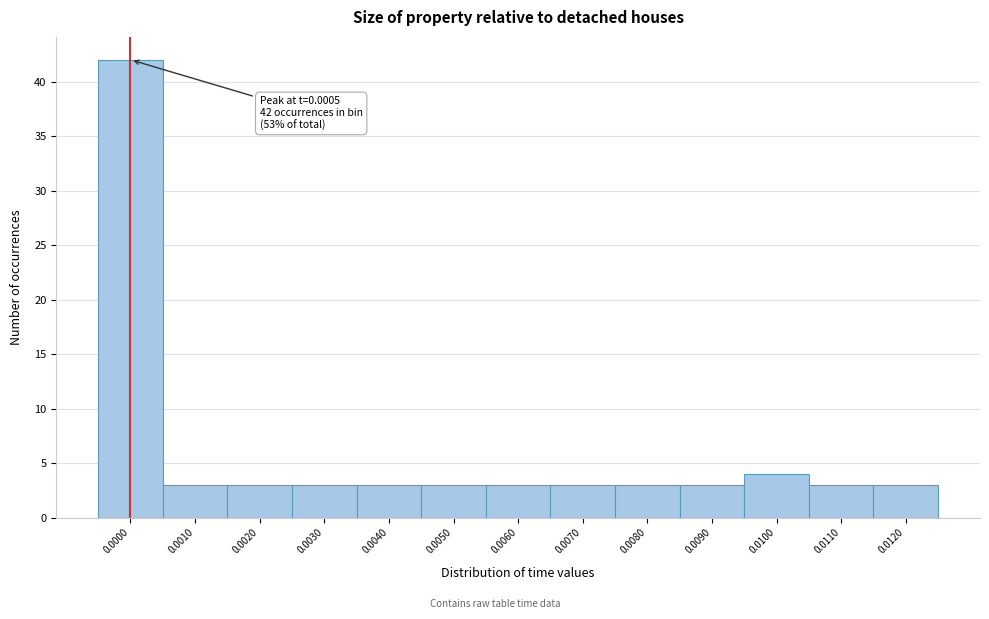

Reading left to right, transcribe all the data shown in this chart.

42	3	3	3	3	3	3	3	3	3	4	3	3